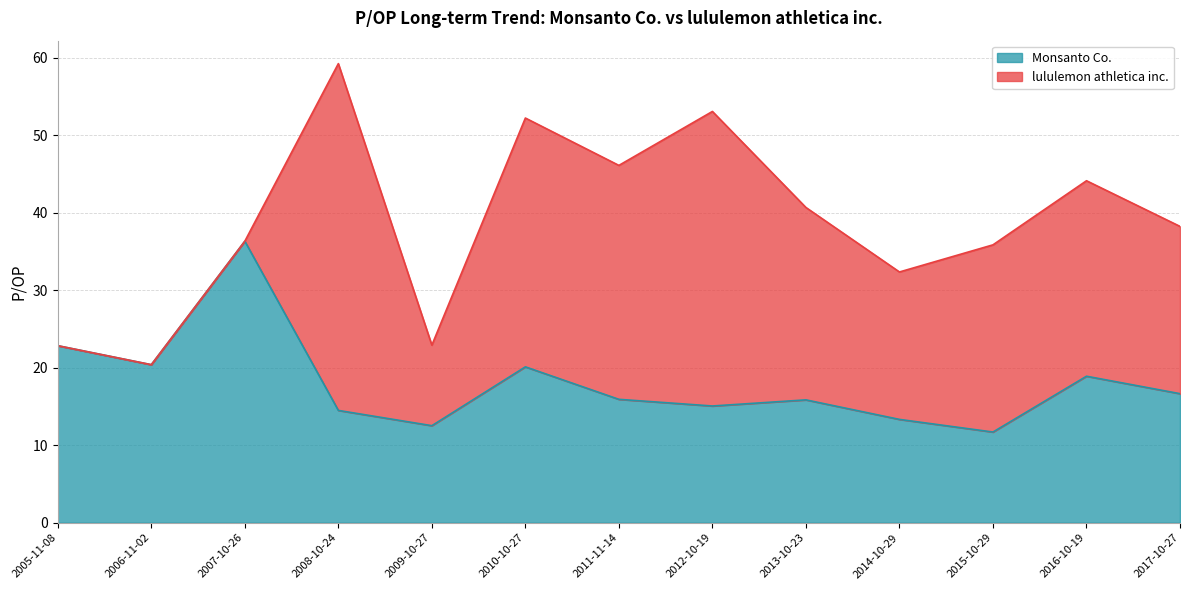

Rank the categories by value from highest to lowest.

2007-10-26, 2005-11-08, 2006-11-02, 2010-10-27, 2016-10-19, 2017-10-27, 2011-11-14, 2013-10-23, 2012-10-19, 2008-10-24, 2014-10-29, 2009-10-27, 2015-10-29